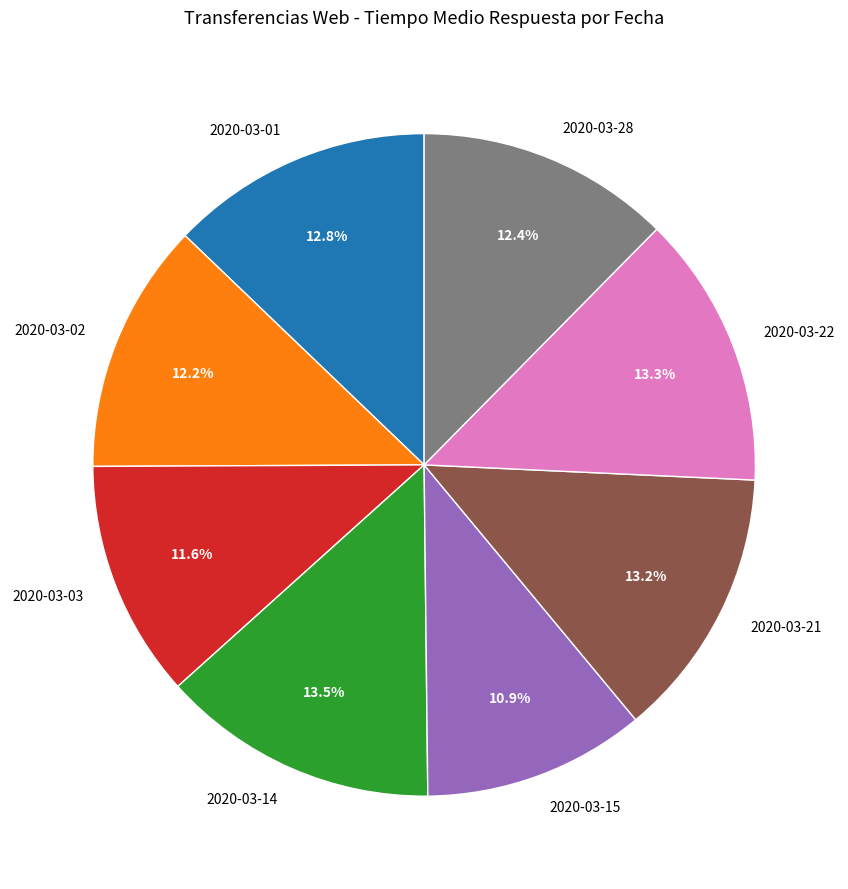

What percentage is the 2020-03-28 slice, to the nearest percent?

12%